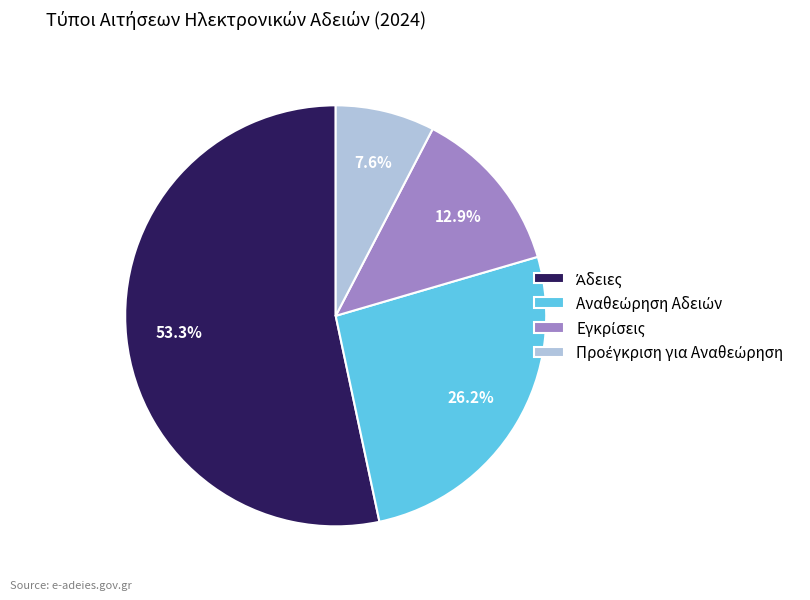

Does any single category account for the majority?

Yes